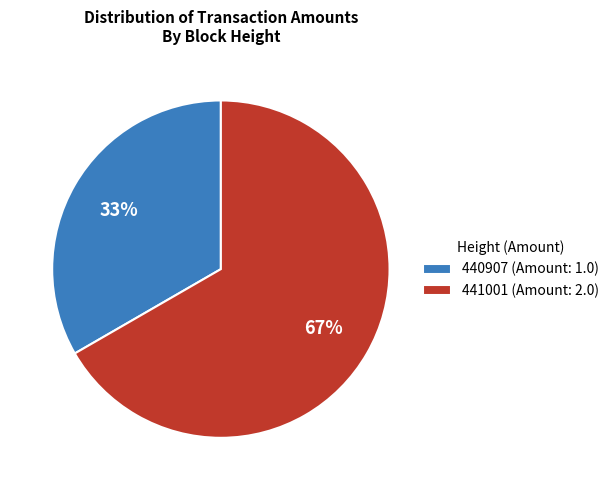

Do 440907 (Amount: 1.0) and 441001 (Amount: 2.0) together represent more than half of the pie?

Yes